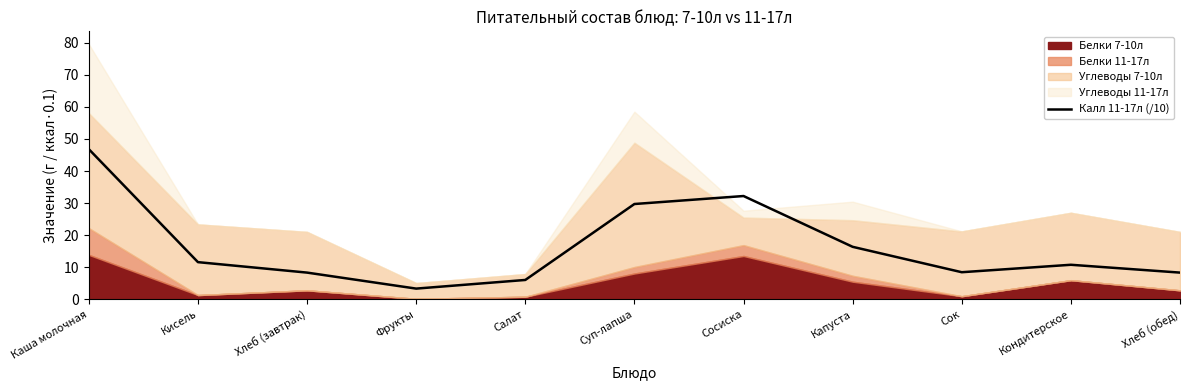

Does the chart display data point markers on the line(s)?

No